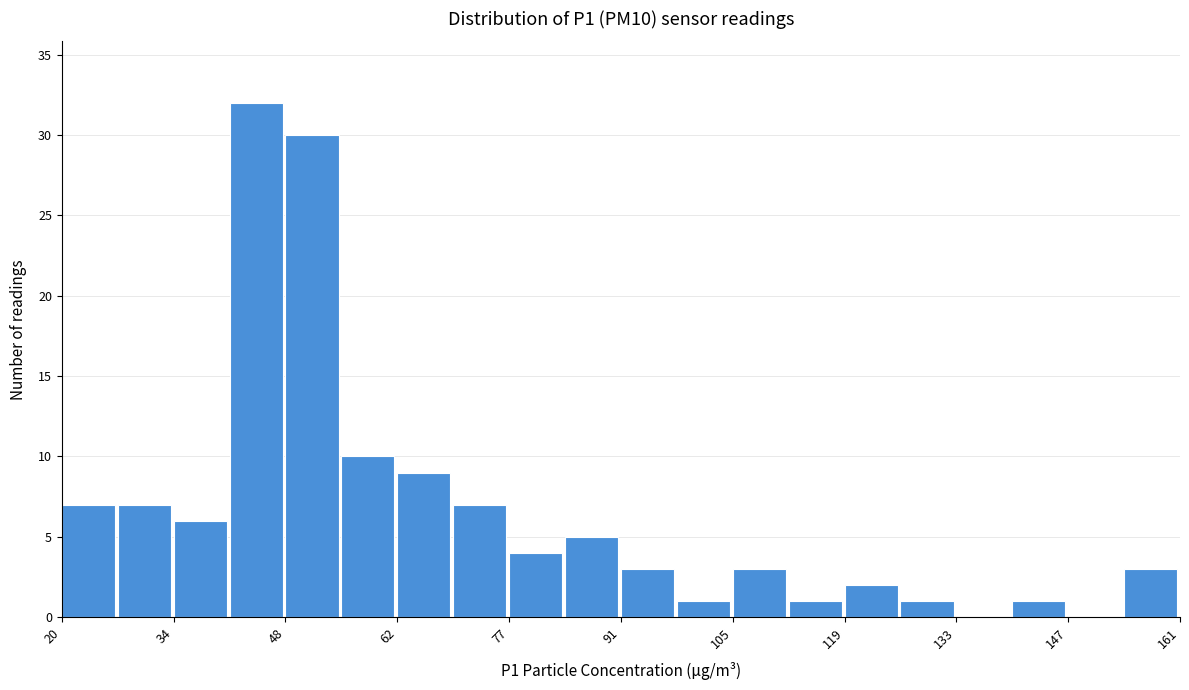

Around what value on the x-axis is the tallest bar? Give the approximate position of its centre, as read against the axis.

46